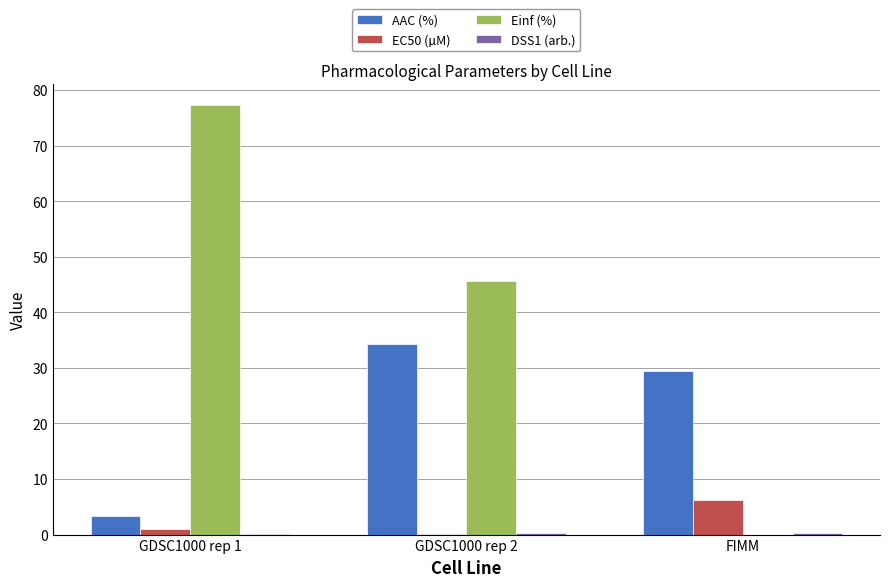

Which series has the largest total across all categories?

Einf (%)